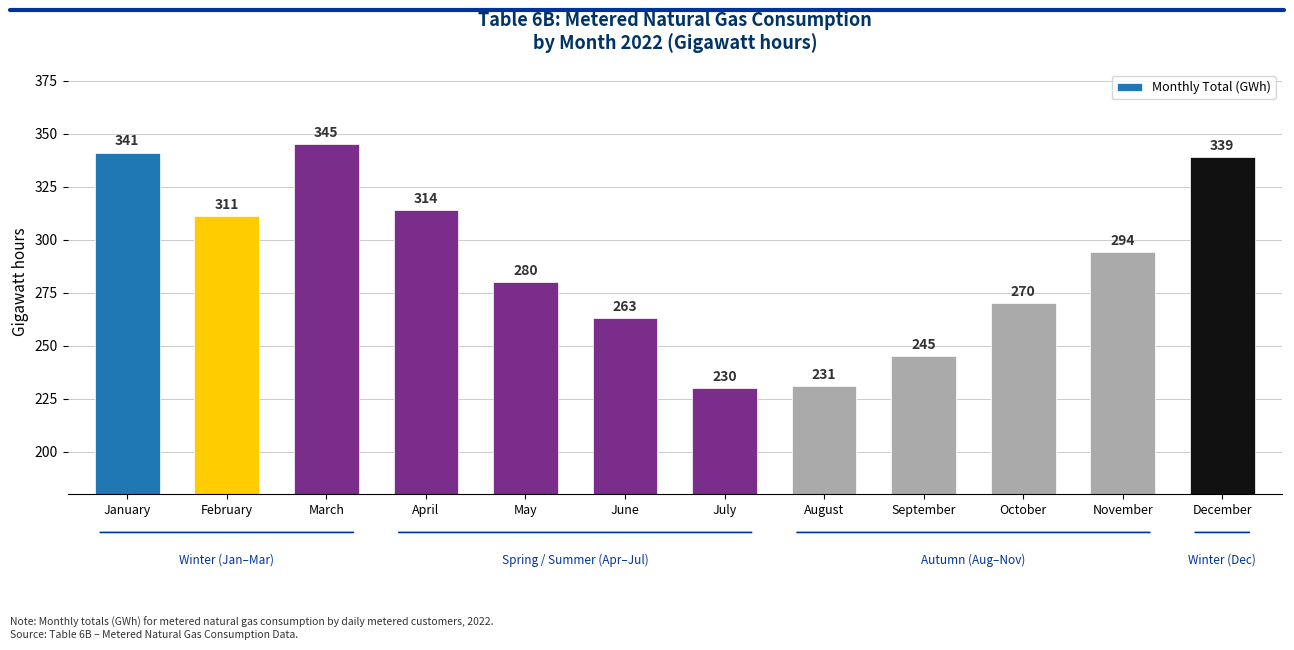

At which label does the data first exceed 294?

January